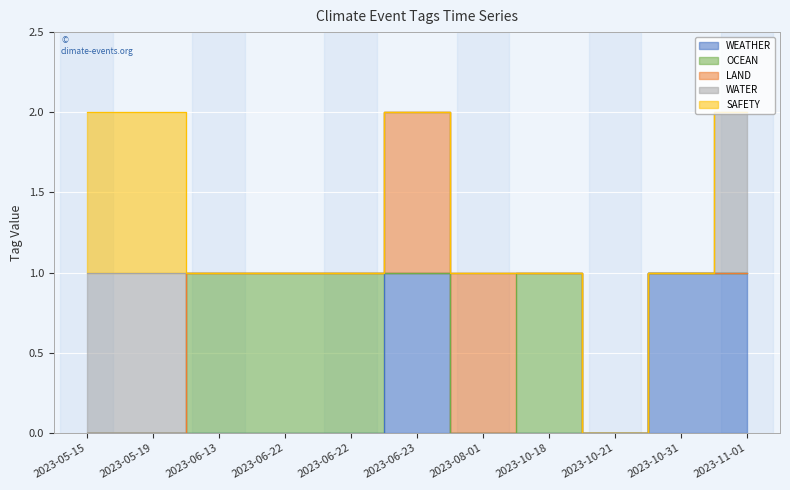

Between 2023-11-01 and 2023-08-01, which is larger?

2023-11-01